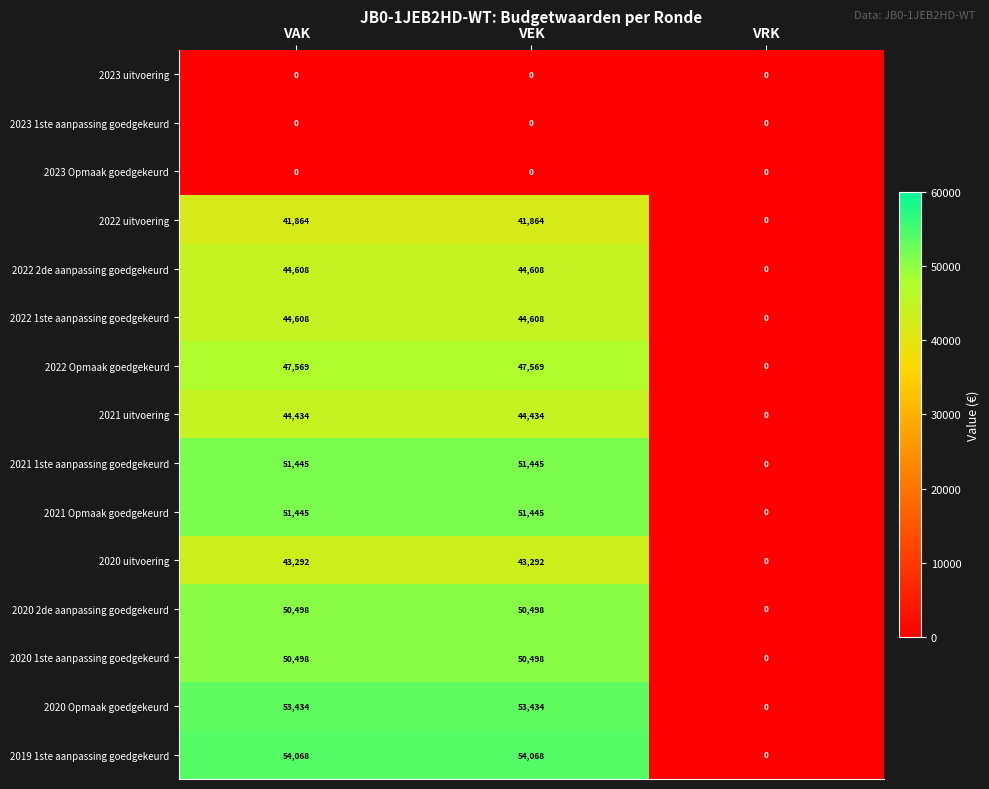

What is the approximate value of 2021 Opmaak goedgekeurd at VAK?

51445